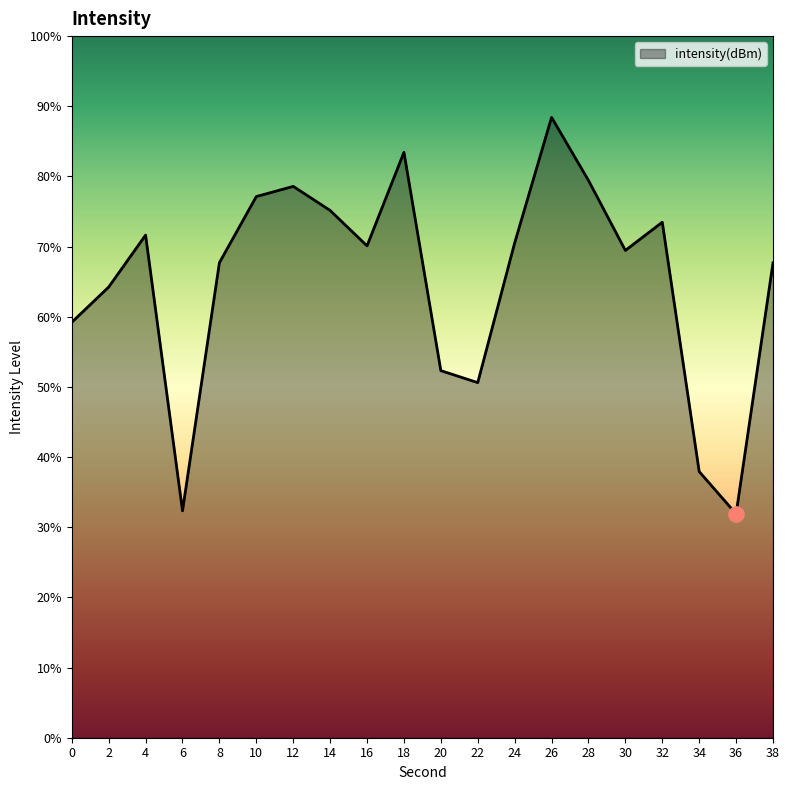

What is the change in value from 26 to 32?

-4.5